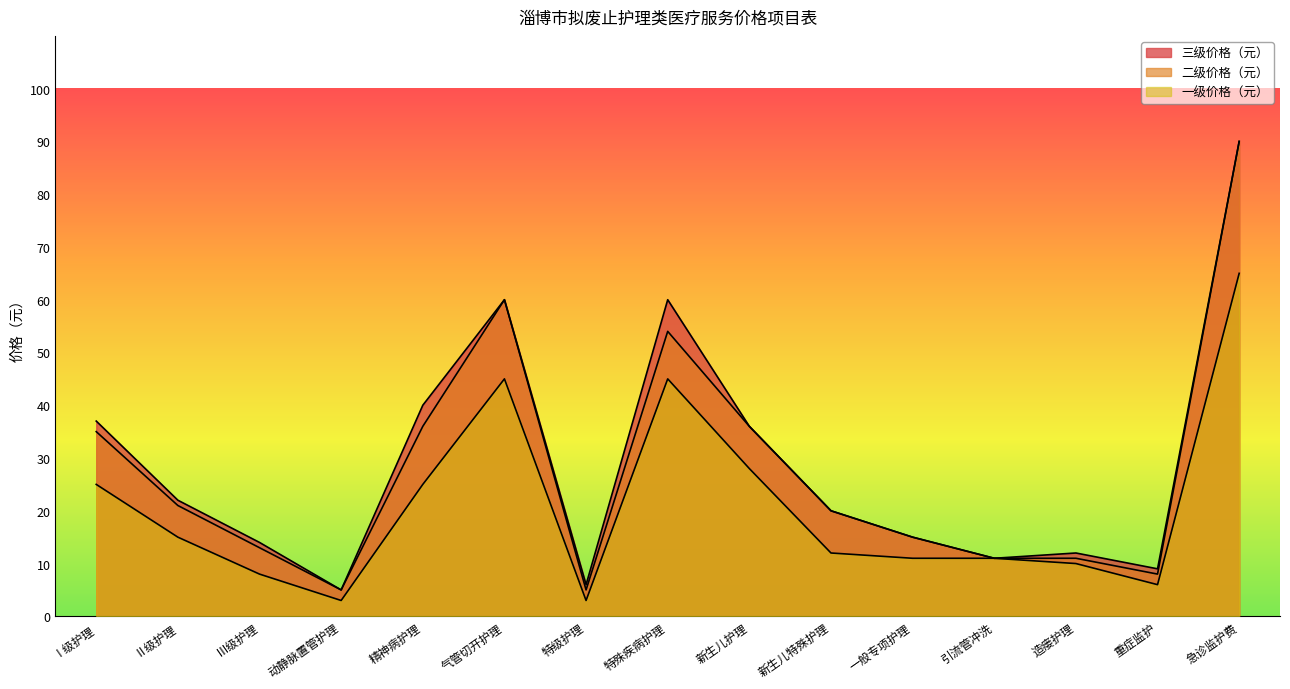

How many values in the 二级价格（元） series exceed 20?

7